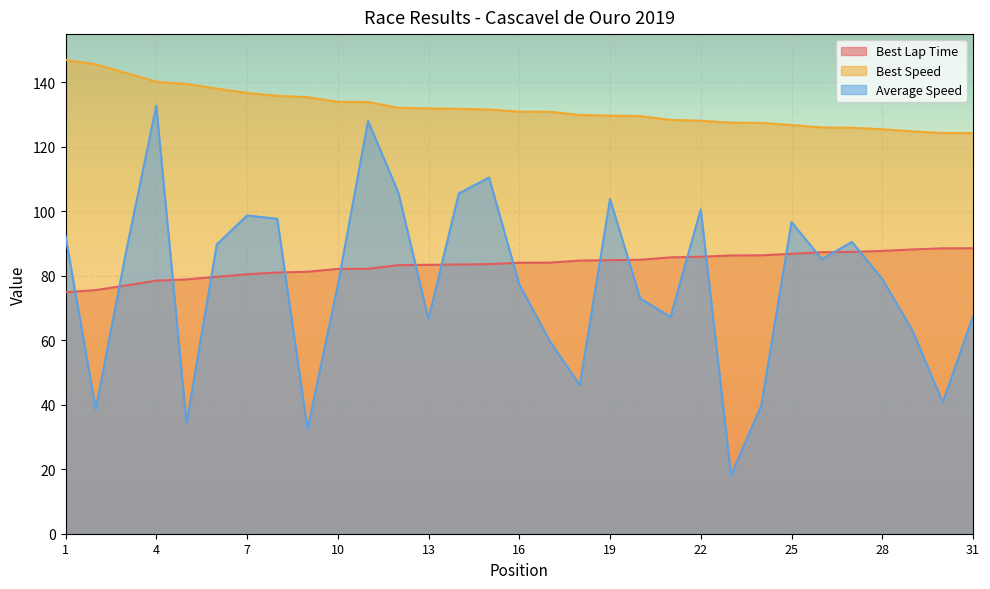

True or false: Average Speed and Best Speed cross at least once.

False